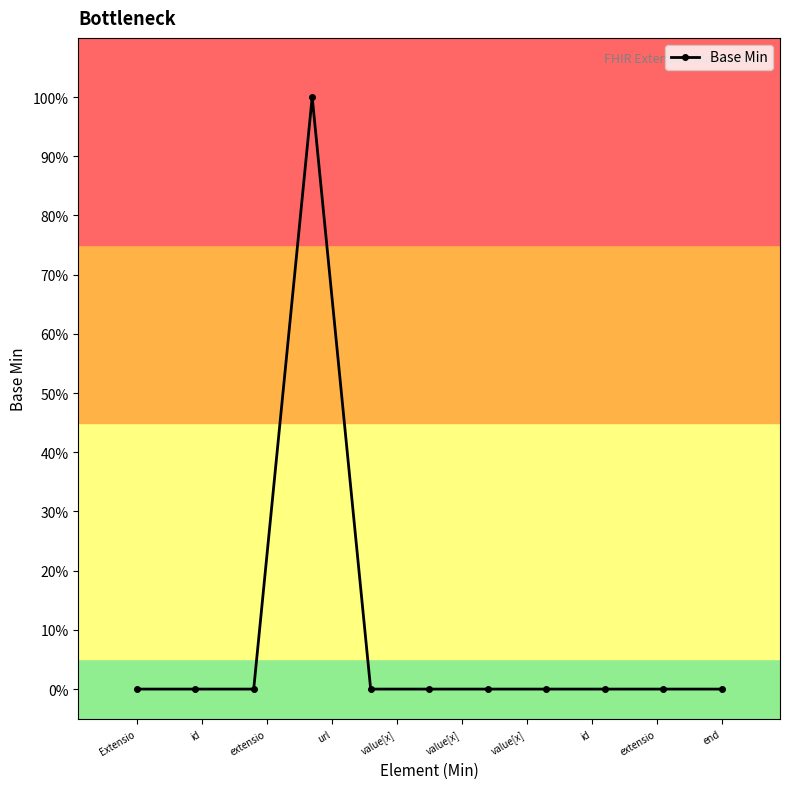

True or false: there are more than 2 points higher than both neighbors.

False